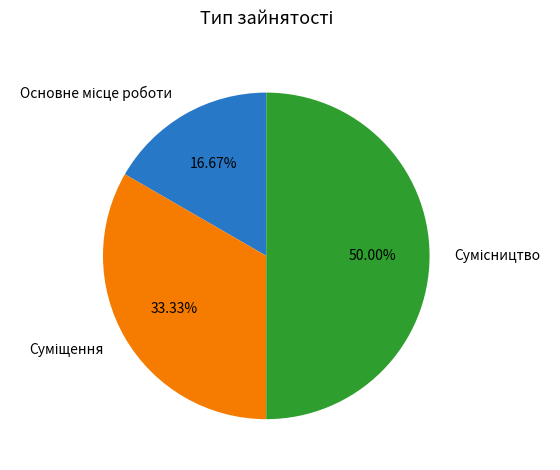

To the nearest percent, what is the combined percentage of Суміщення and Основне місце роботи?

50%